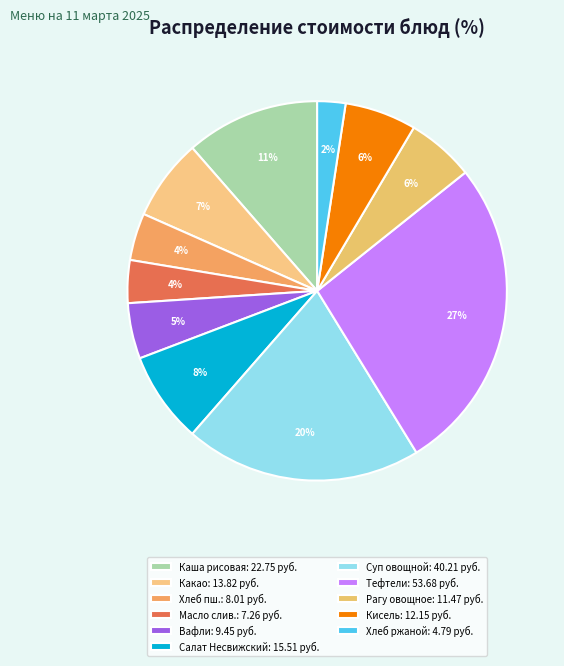

How many segments does this pie chart have?

11